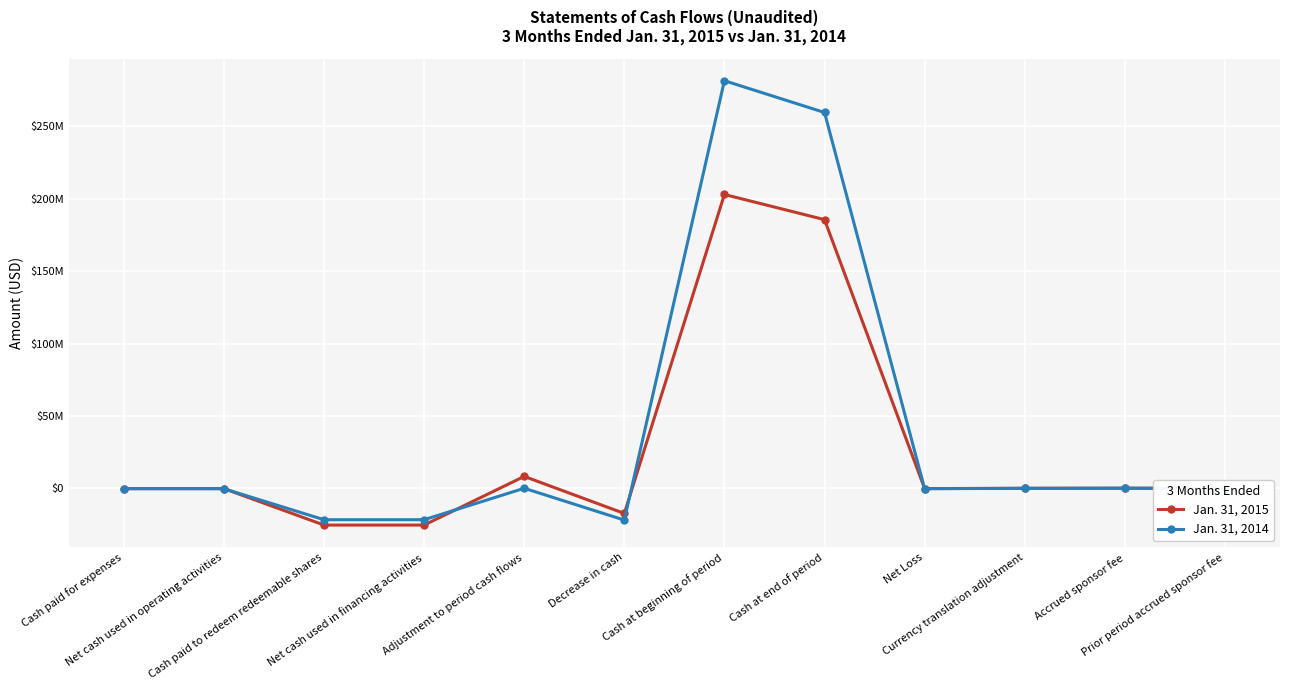

Does the chart have visible grid lines?

Yes